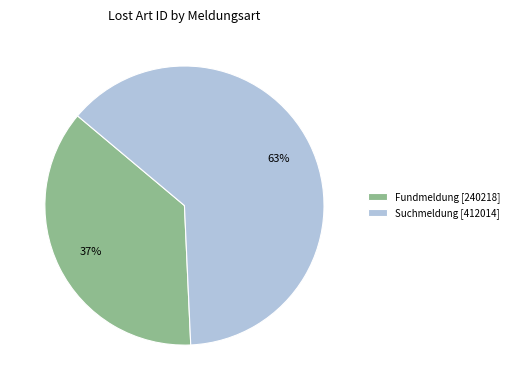

Count the number of slices in the pie.

2